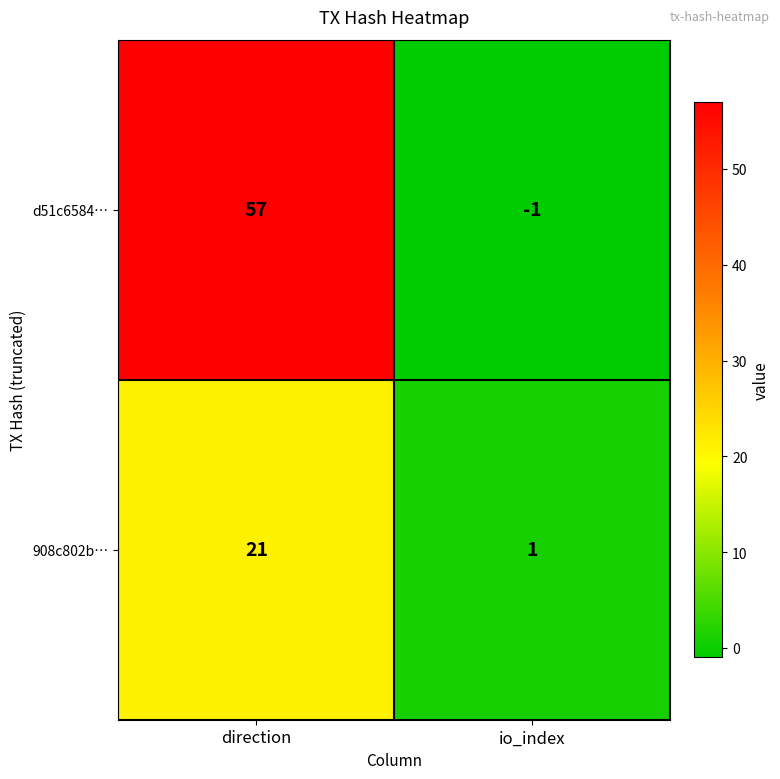

Which category has the highest value across all series?

direction